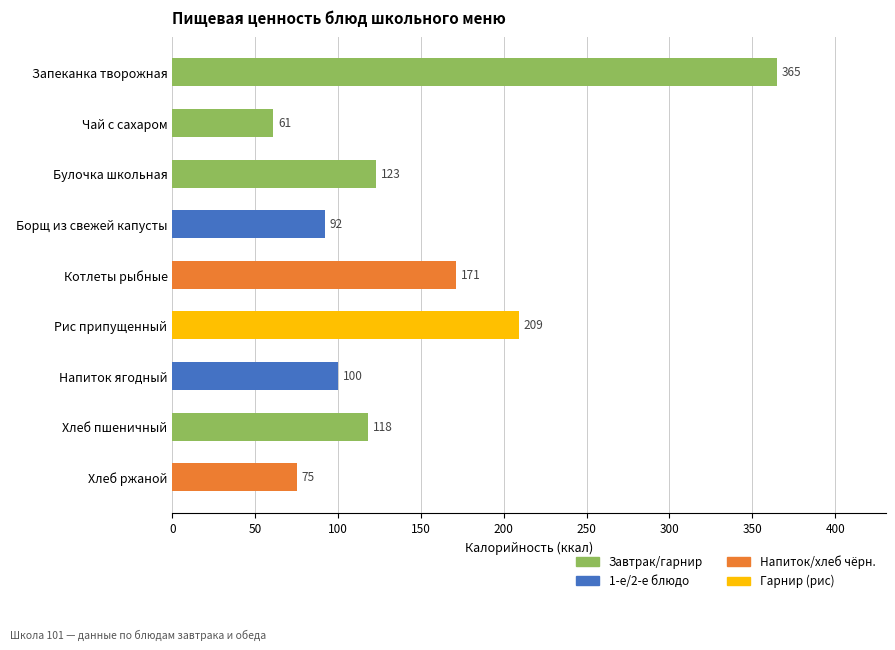

Reading top to bottom, extract all data points from this chart.

Запеканка творожная=365	Чай с сахаром=61	Булочка школьная=123	Борщ из свежей капусты=92	Котлеты рыбные=171	Рис припущенный=209	Напиток ягодный=100	Хлеб пшеничный=118	Хлеб ржаной=75